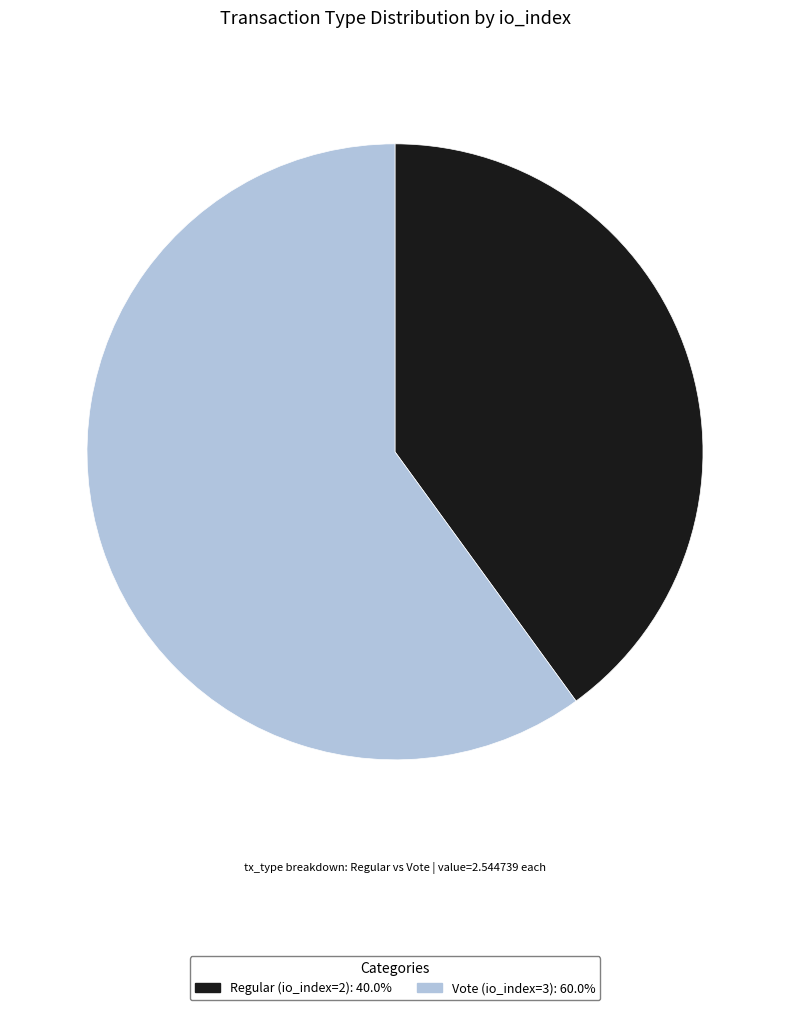

Combined, do Vote (io_index=3): 60.0% and Regular (io_index=2): 40.0% account for over 50%?

Yes